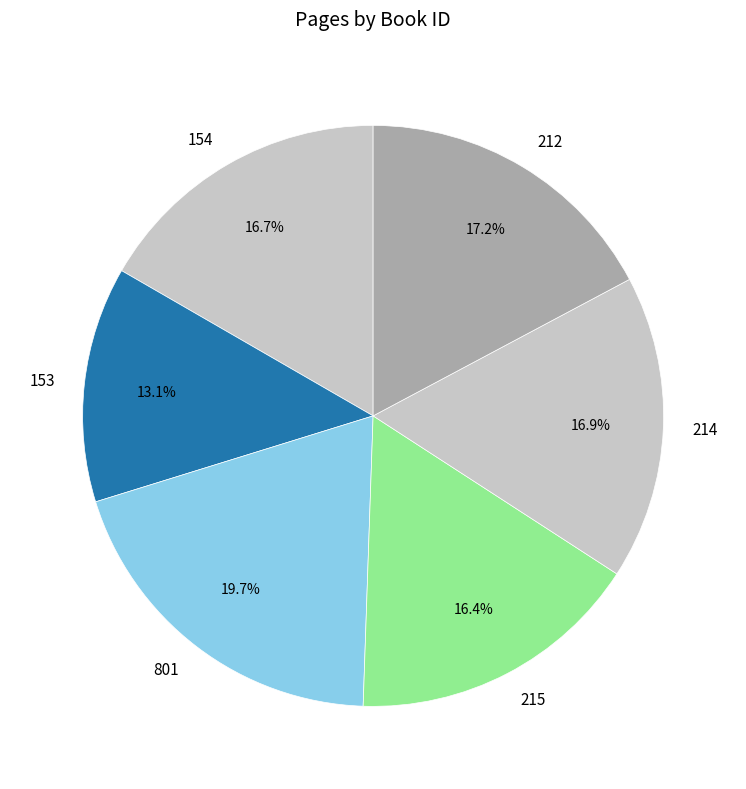

Which slice is the smallest?

153